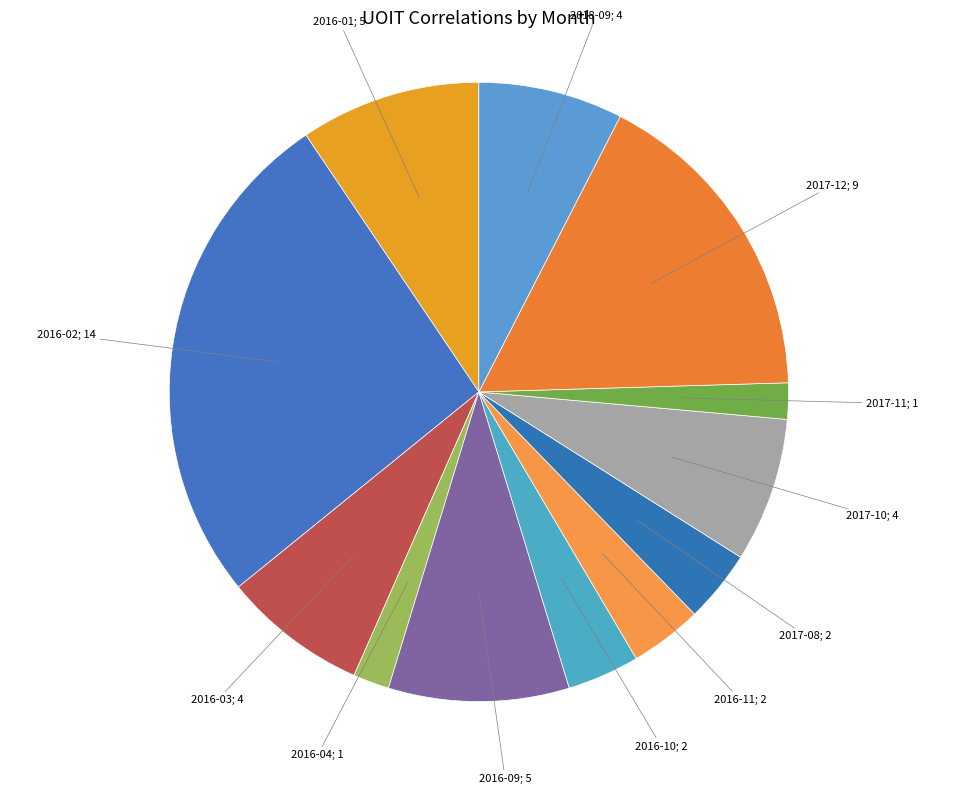

How many segments does this pie chart have?

12